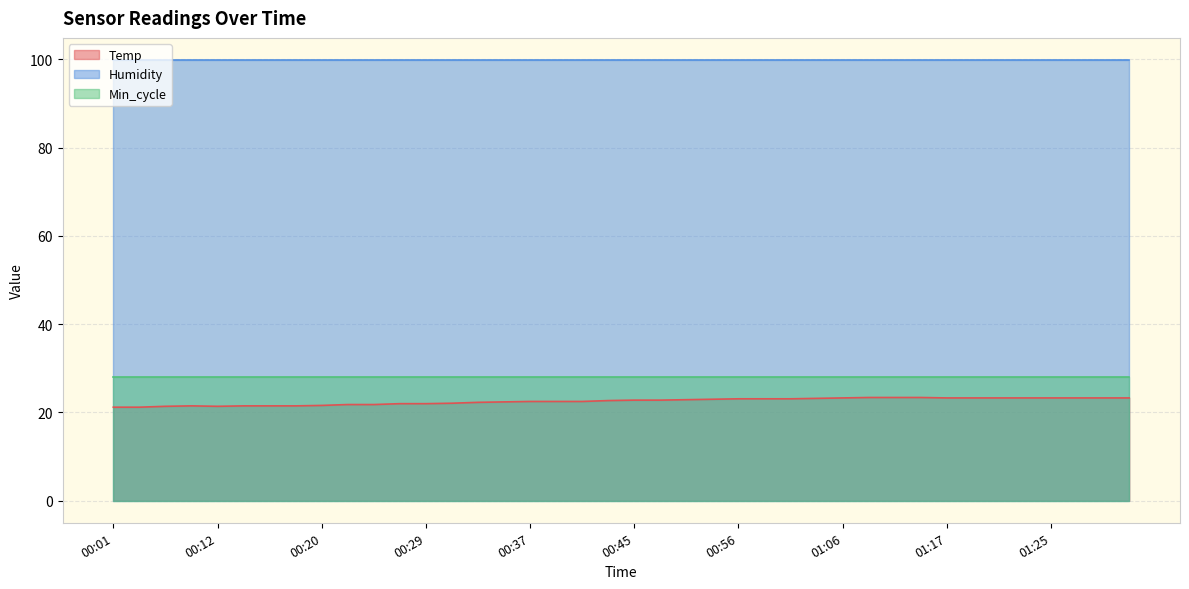

At 00:37, list the series in order from smallest to largest.

Temp, Min_cycle, Humidity